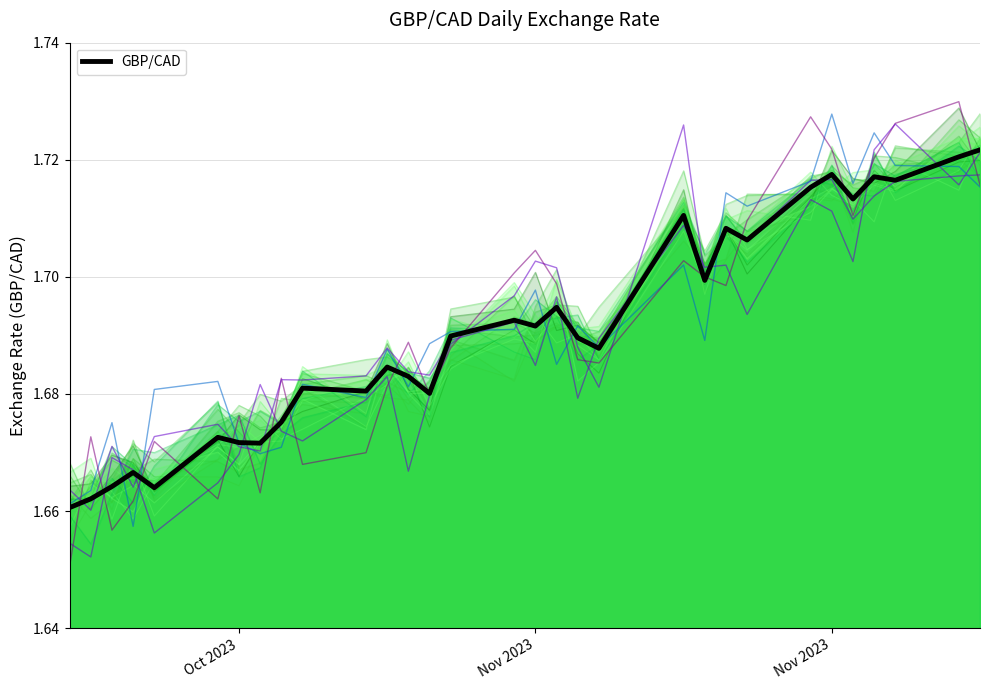

What is the difference between the maximum and minimum values?

0.1